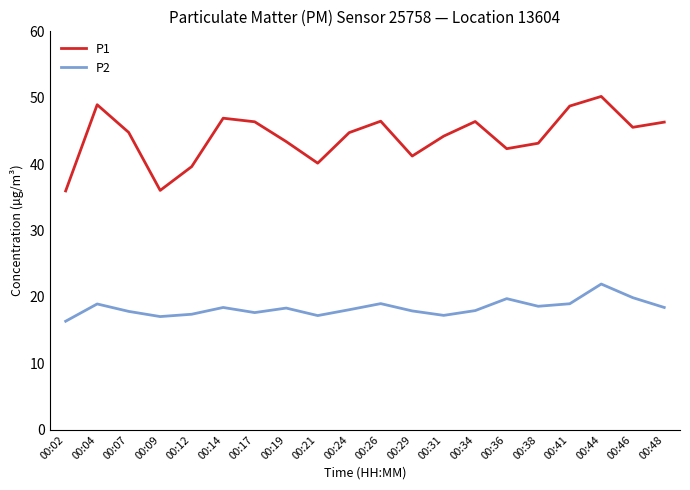

At 00:14, list the series in order from largest to smallest.

P1, P2